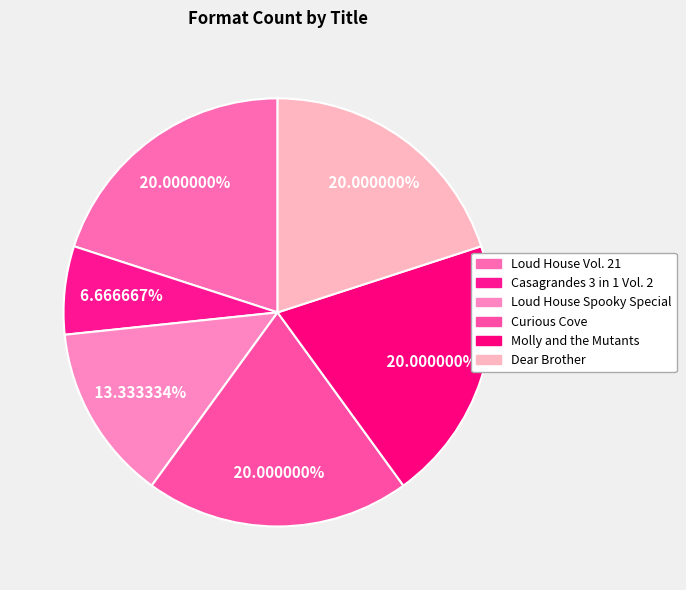

Does Casagrandes 3 in 1 Vol. 2 account for over 50% of the chart?

No